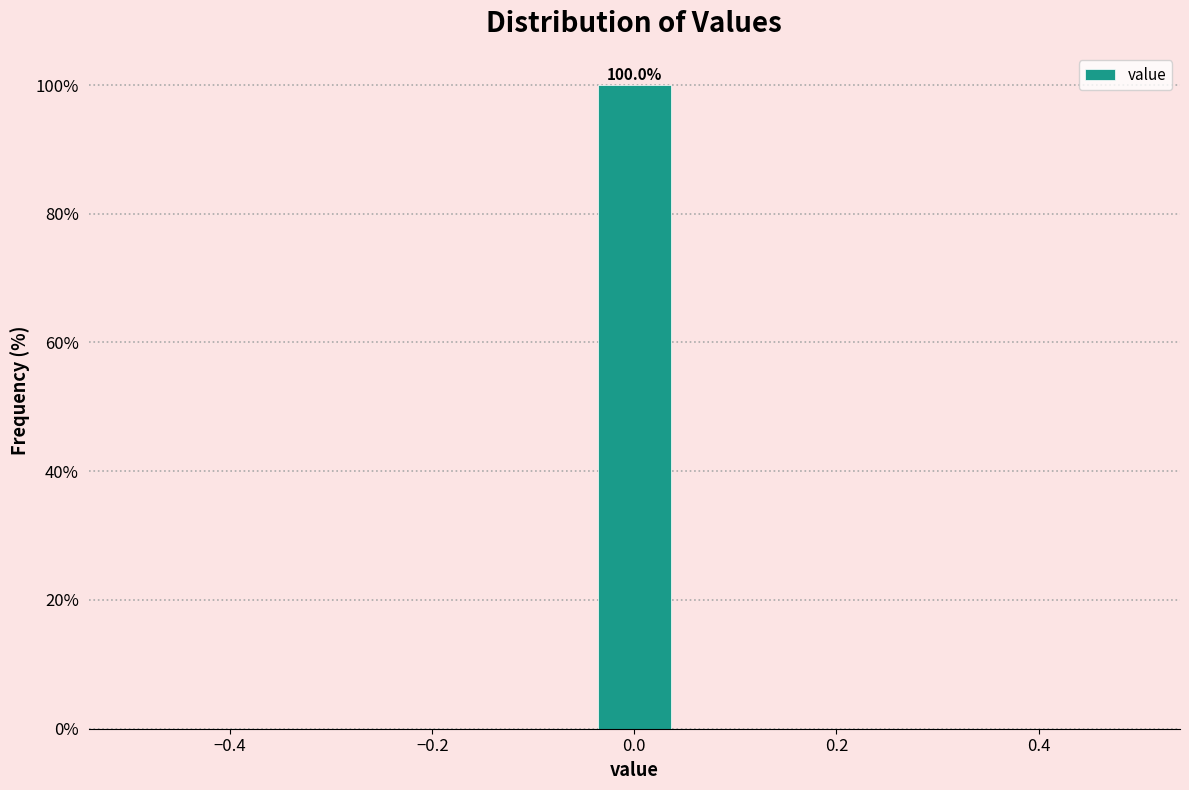

Over which range of the x-axis is the bar tallest?

-0.04 to 0.04